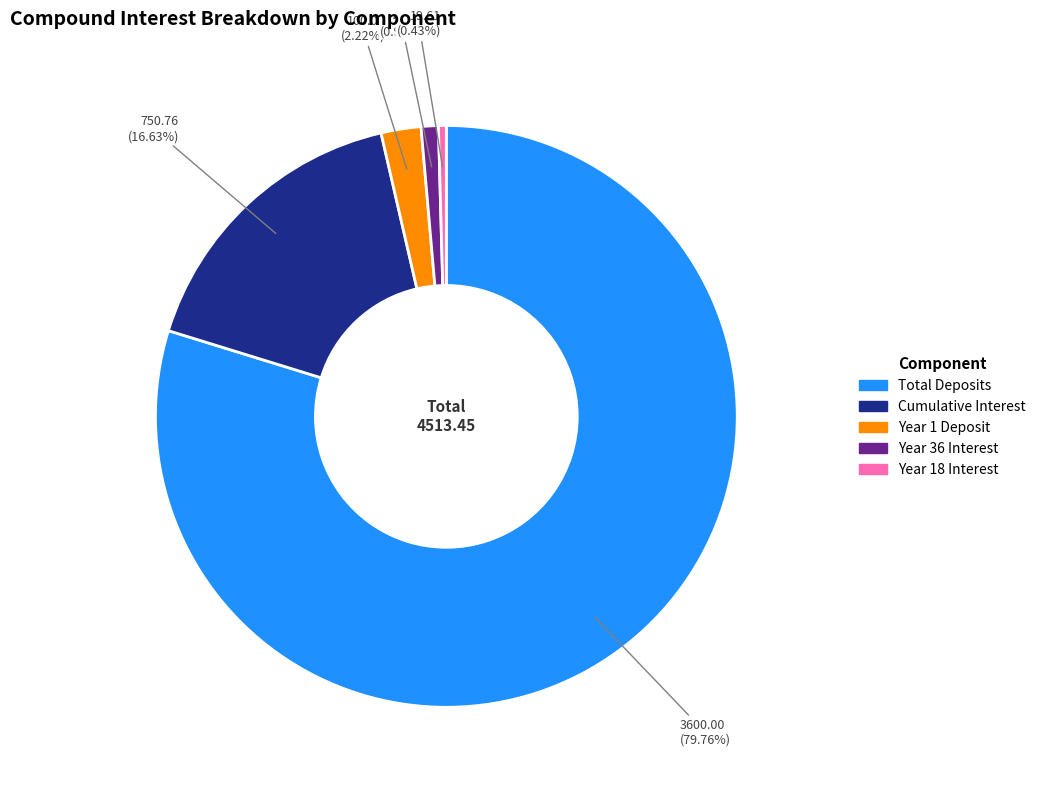

Between Cumulative Interest and Year 1 Deposit, which is larger?

Cumulative Interest